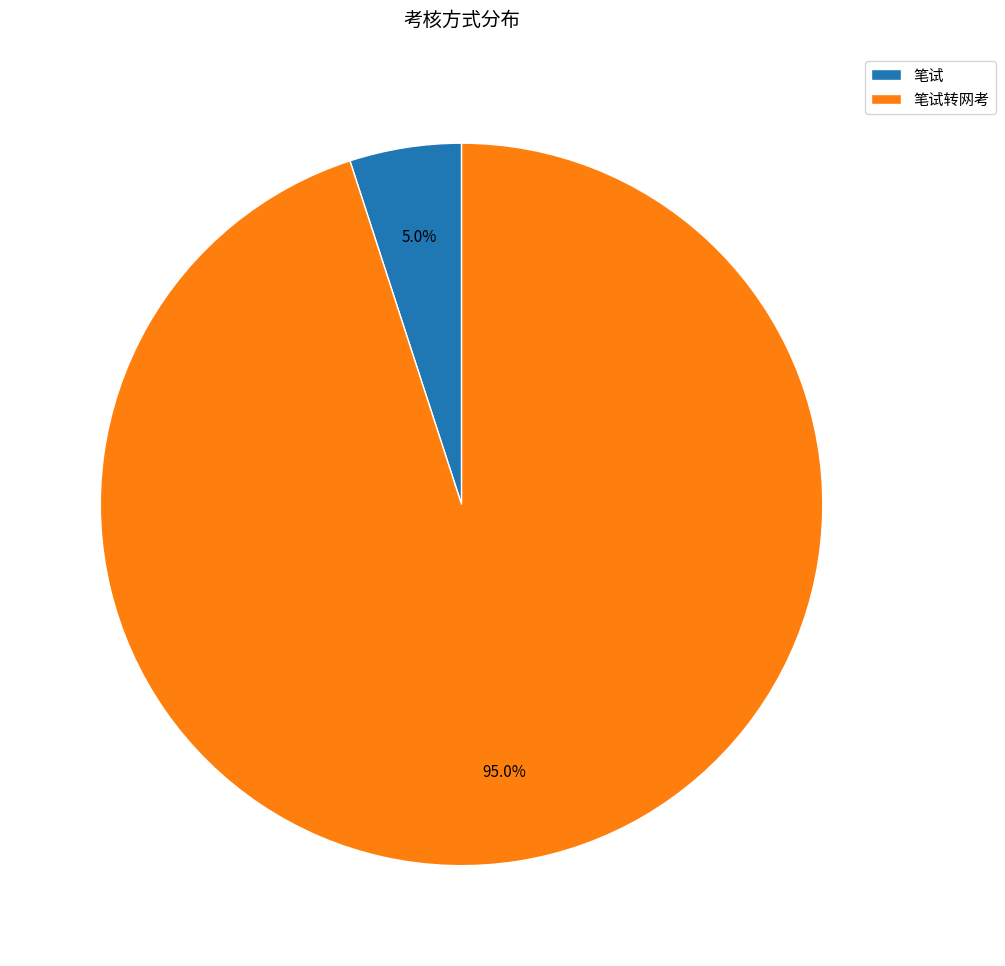

Is there any slice that represents more than half of the pie?

Yes